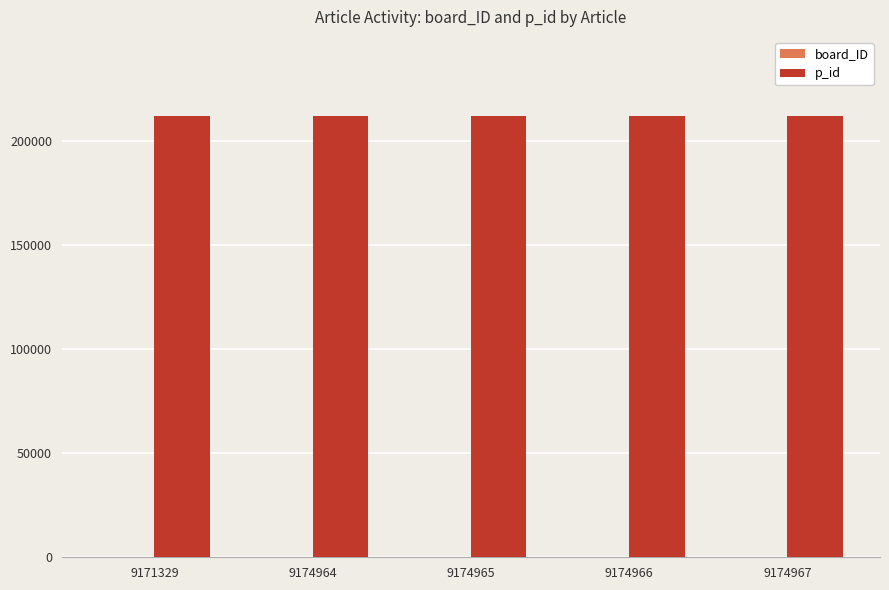

Which series has the largest total across all categories?

p_id